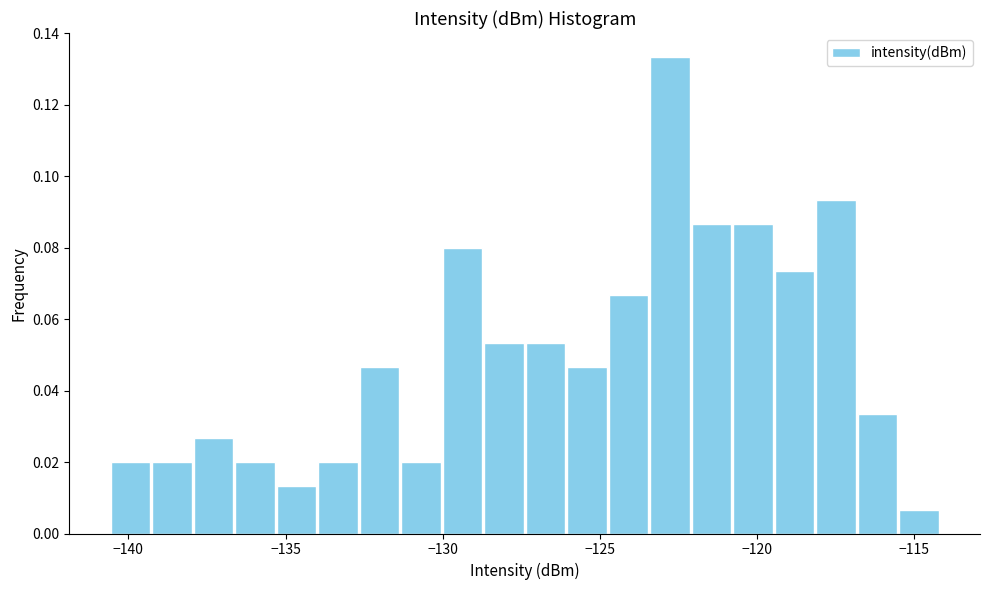

Around what value on the x-axis is the tallest bar? Give the approximate position of its centre, as read against the axis.

-123.0